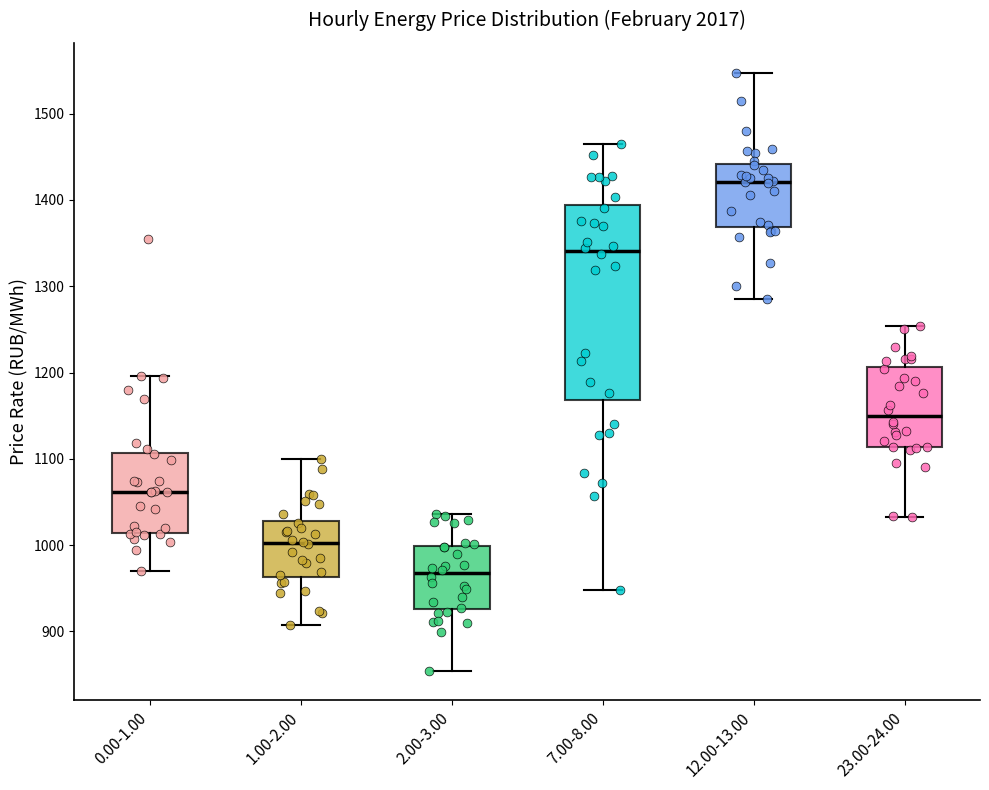

Which box's median line is the lowest?

2.00-3.00